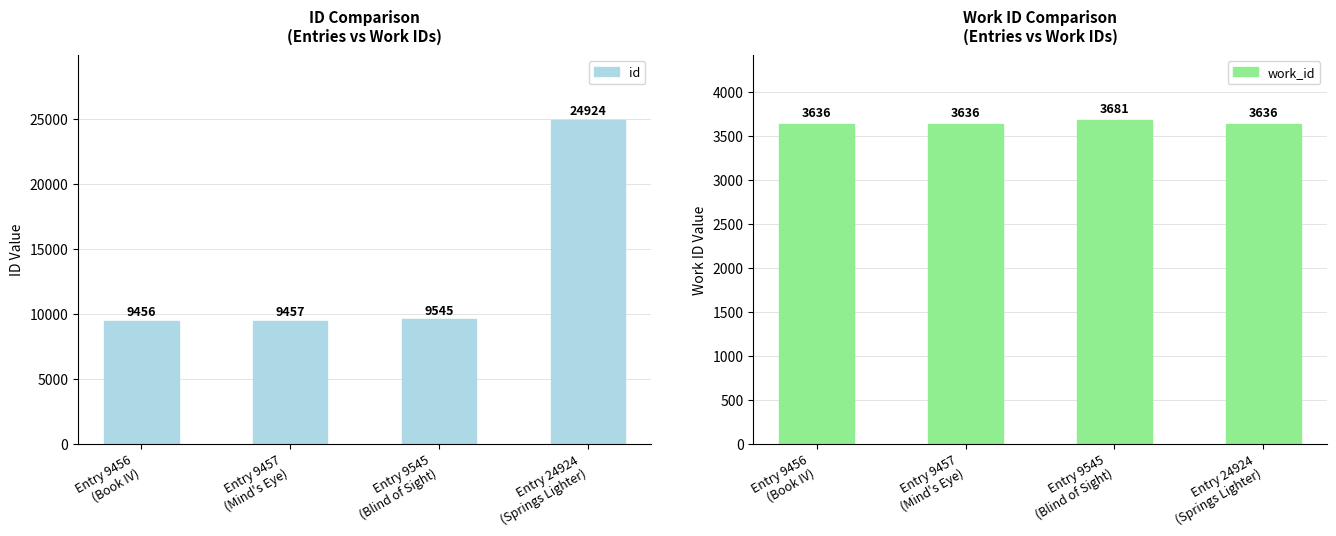

Reading left to right, extract all data points from this chart.

id: Entry 9456
(Book IV)=9456	Entry 9457
(Mind's Eye)=9457	Entry 9545
(Blind of Sight)=9545	Entry 24924
(Springs Lighter)=24924
work_id: Entry 9456
(Book IV)=3636	Entry 9457
(Mind's Eye)=3636	Entry 9545
(Blind of Sight)=3681	Entry 24924
(Springs Lighter)=3636